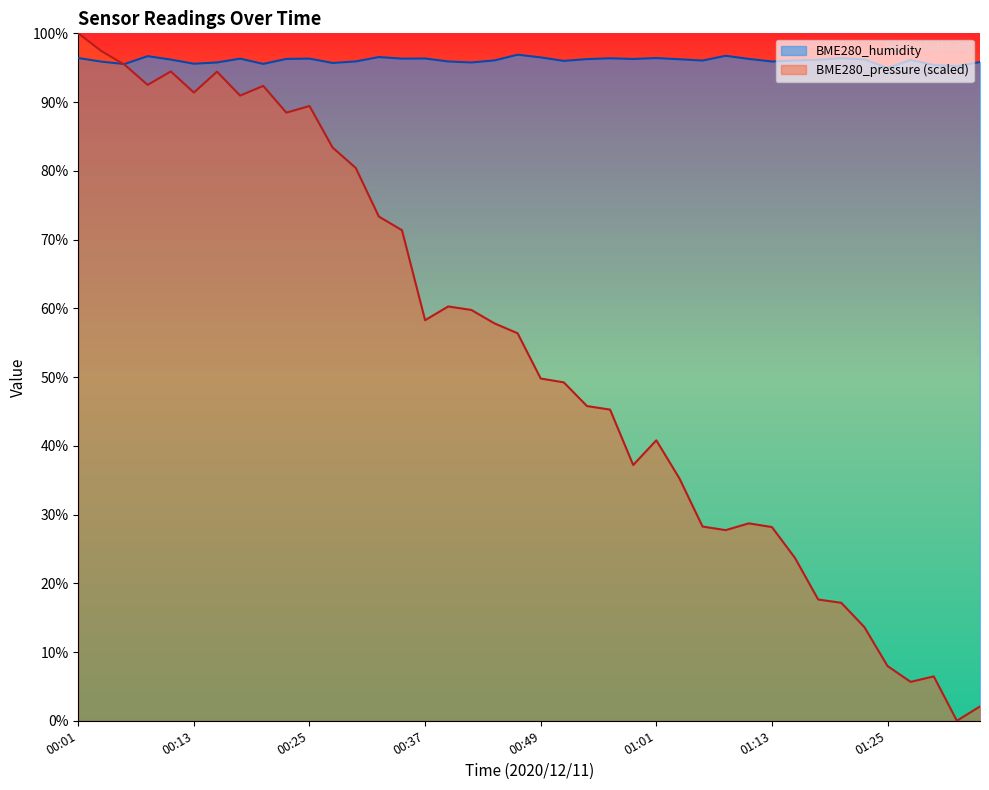

The value of BME280_pressure_scaled at 00:59 is 8.6. True or false?

False